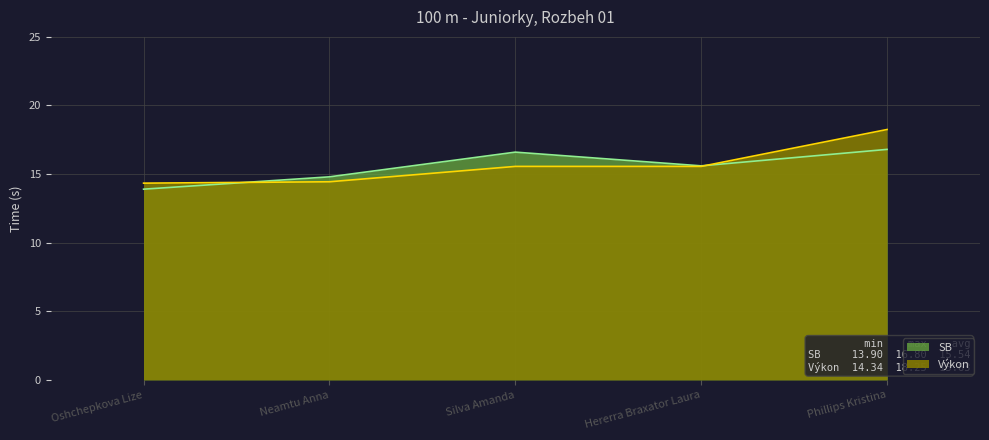

How many interior local valleys does the SB series have?

1